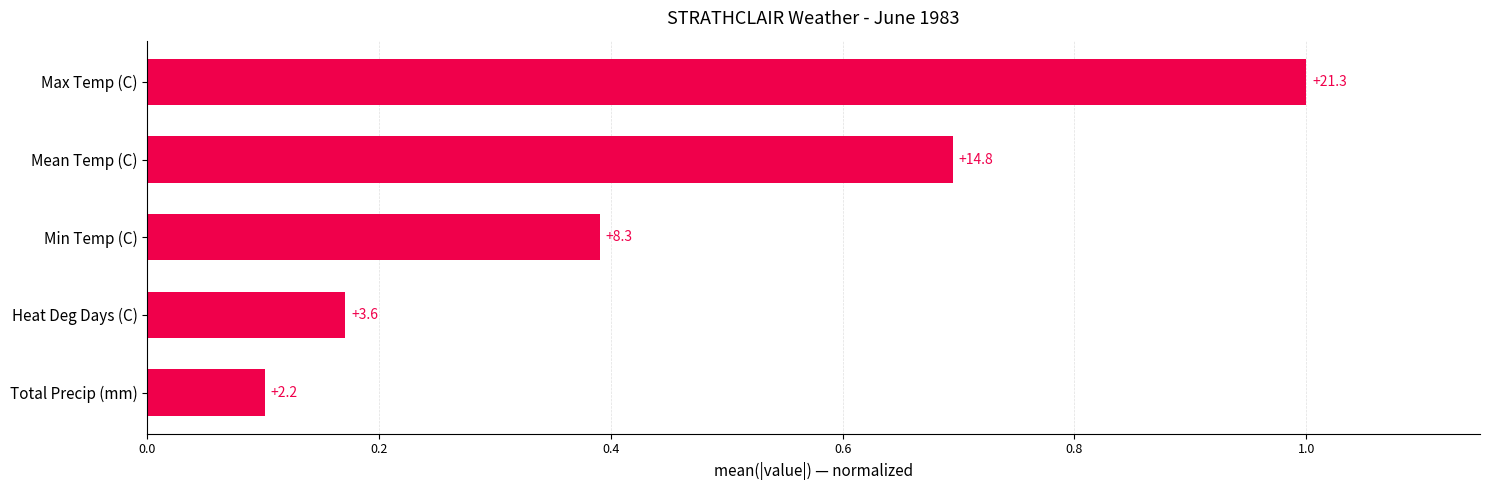

Does the chart contain stacked bars?

No